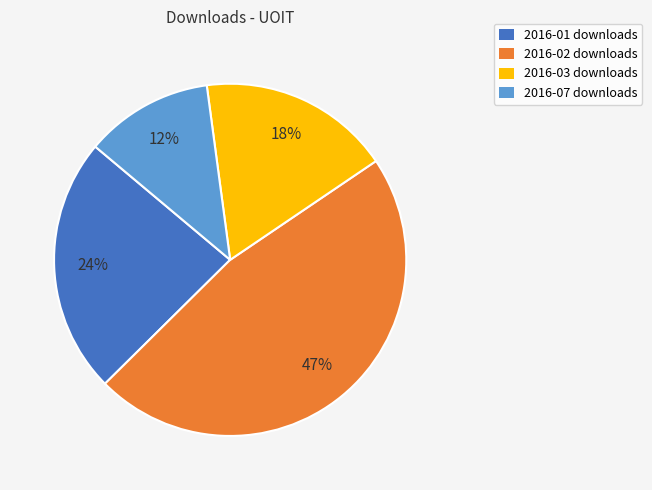

The 2016-07 slice represents 2% of the pie. True or false?

False